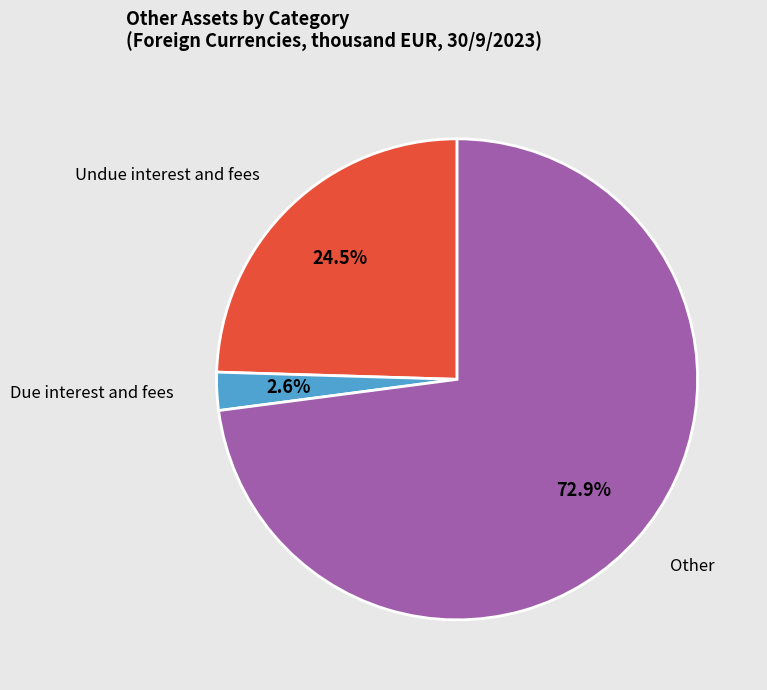

Between Undue interest and fees and Other, which is larger?

Other